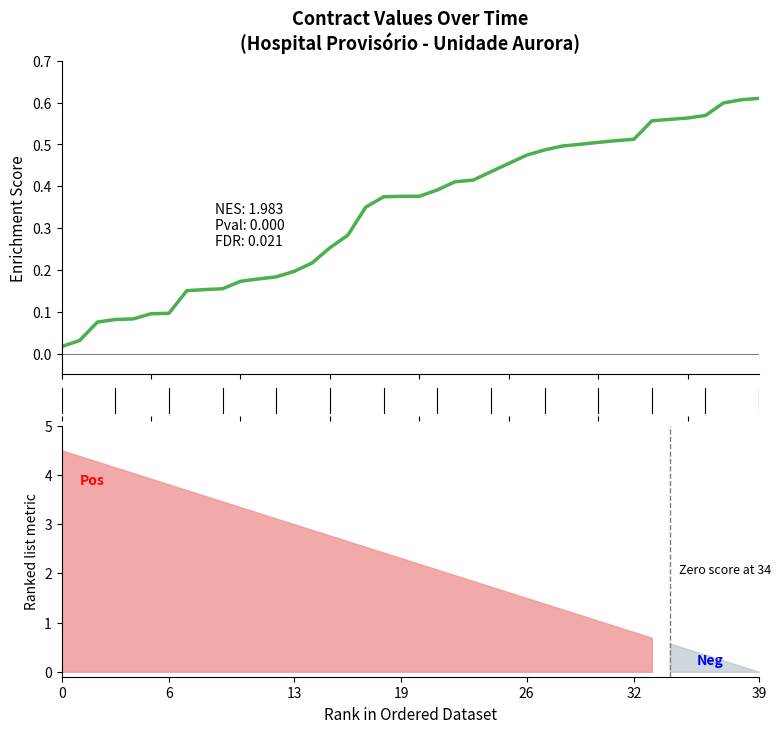

True or false: the data shows 0.1 at 7.

False